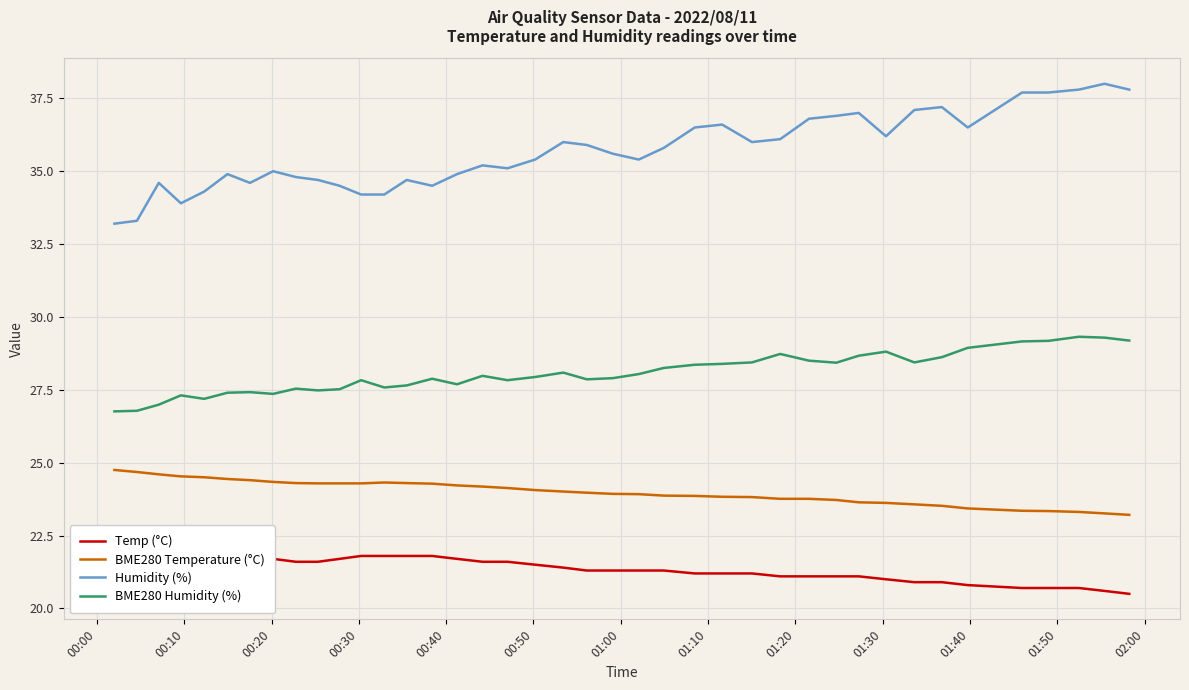

True or false: Humidity (%) and BME280 Humidity (%) cross at least once.

False